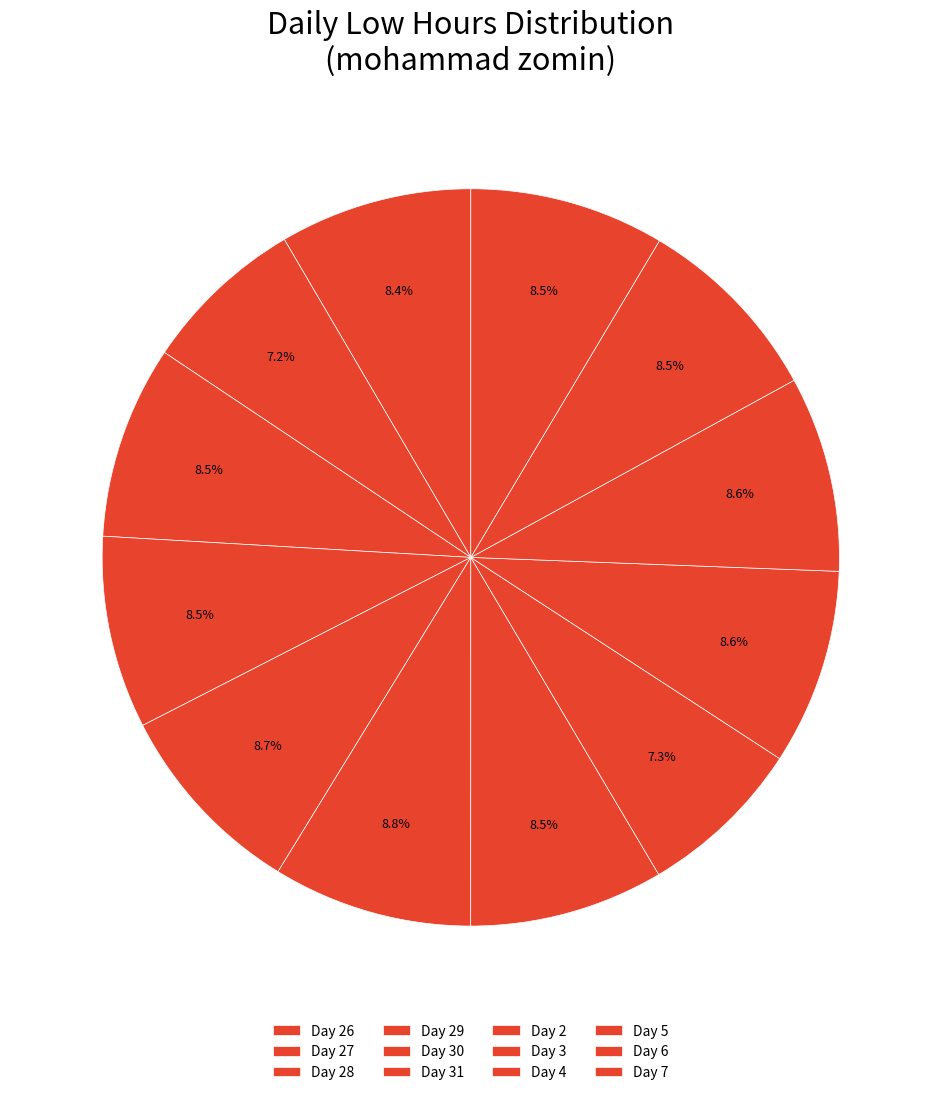

What is the ratio of the value at Day 30 to the value at Day 6?

1.0